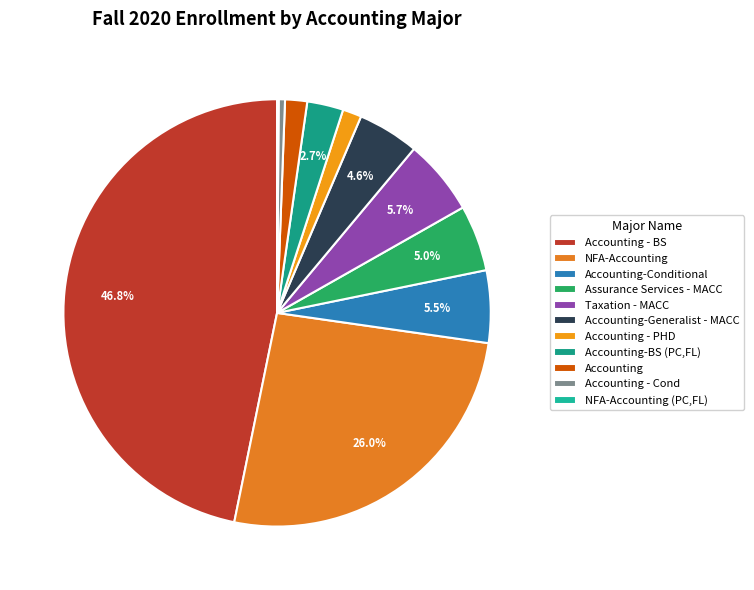

What is the change in value from Accounting - BS to Assurance Services - MACC?

-351